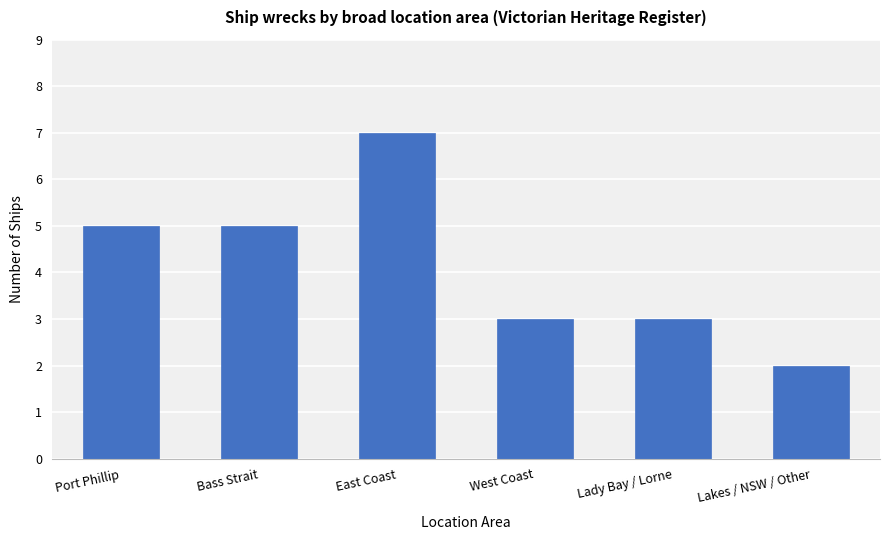

Reading right to left, what are all the values shown in this chart?

Lakes / NSW / Other=2	Lady Bay / Lorne=3	West Coast=3	East Coast=7	Bass Strait=5	Port Phillip=5